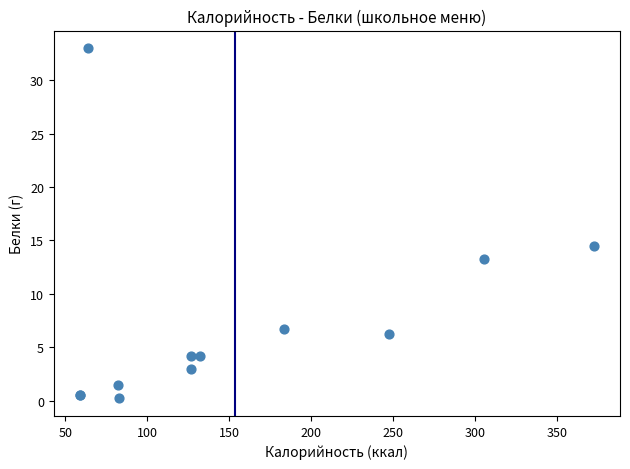

What Y value in the scatter plot is closest to 16?

14.5